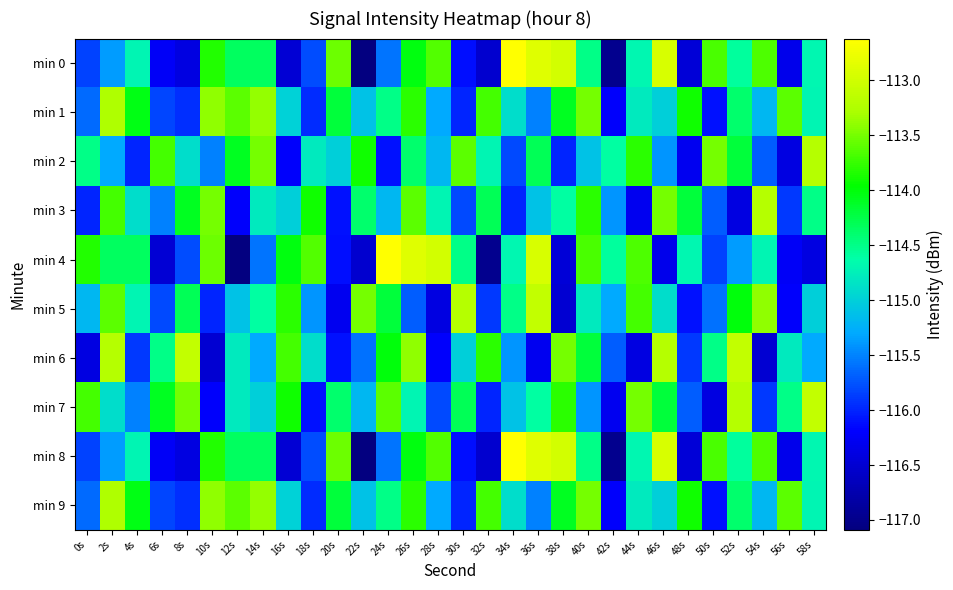

What is the difference between the highest and lowest values at 36s?

3.4